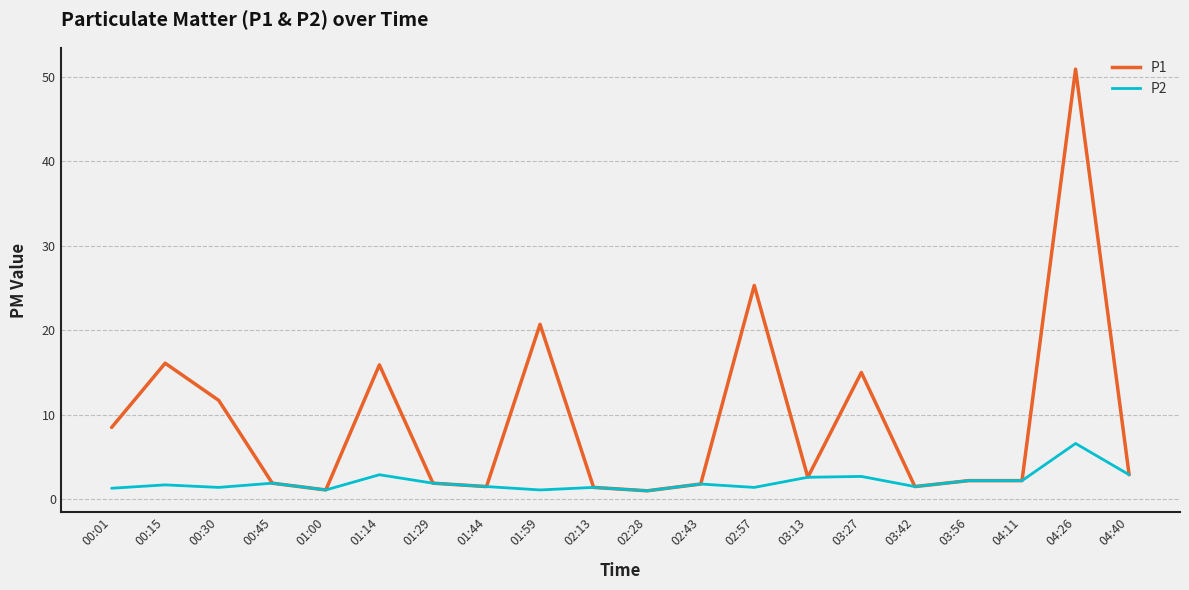

What is the lowest value of the P2 series?

1.0